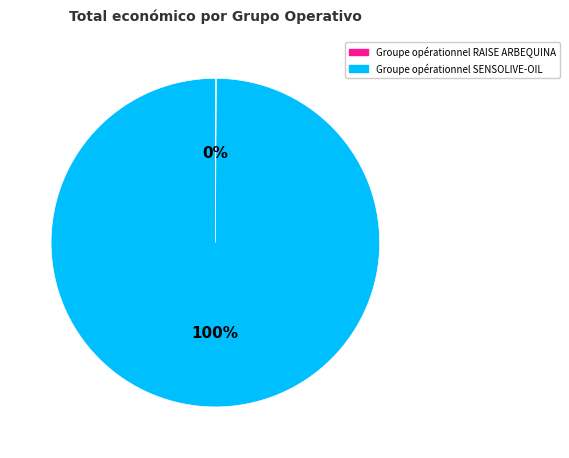

Is it true that Groupe opérationnel SENSOLIVE-OIL is 100% of the pie?

True